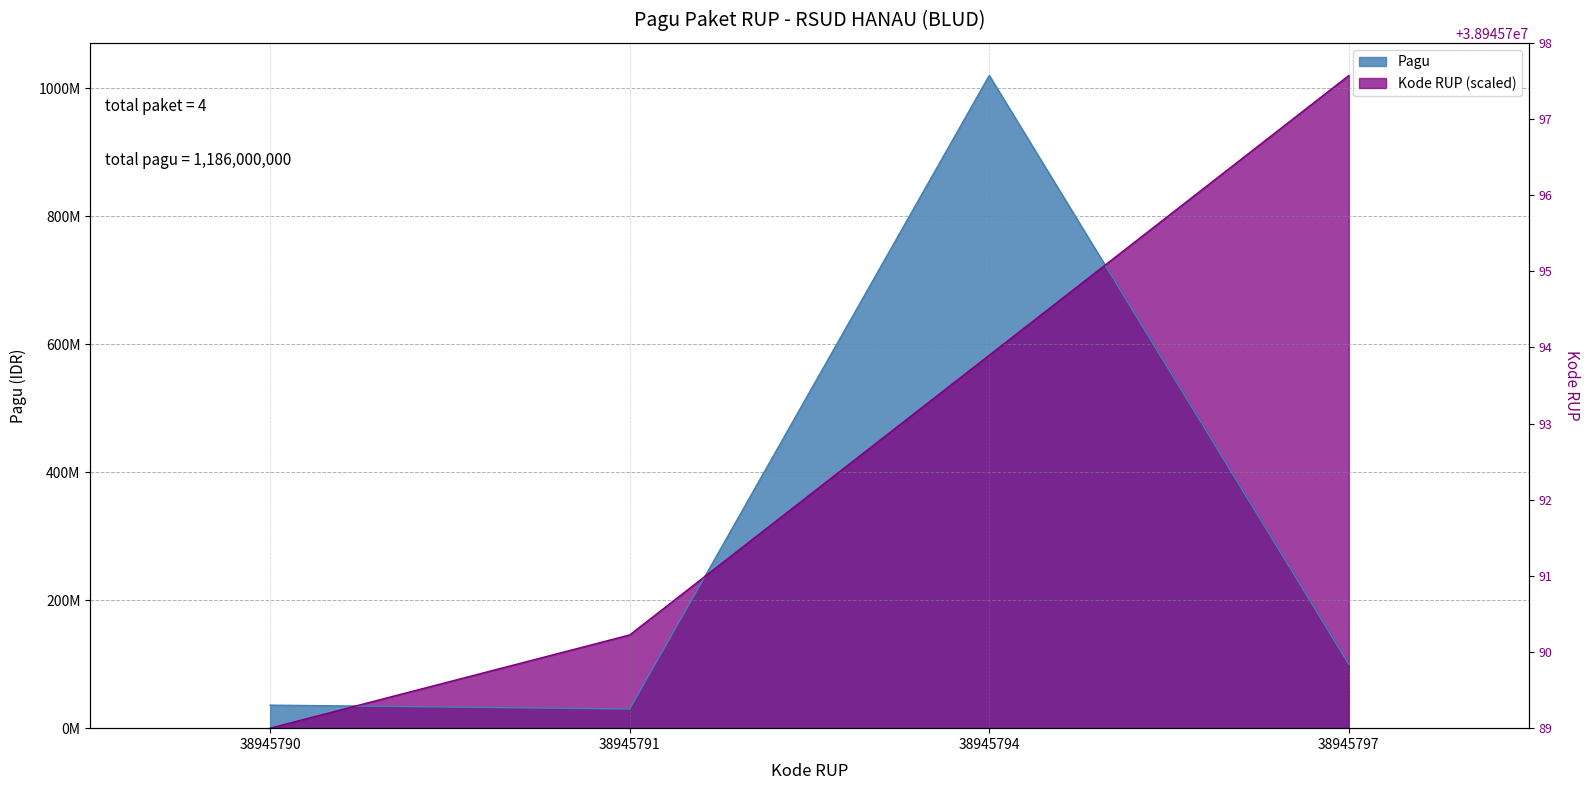

Which series ends up on top after the final intersection of Kode RUP and Pagu?

Kode RUP